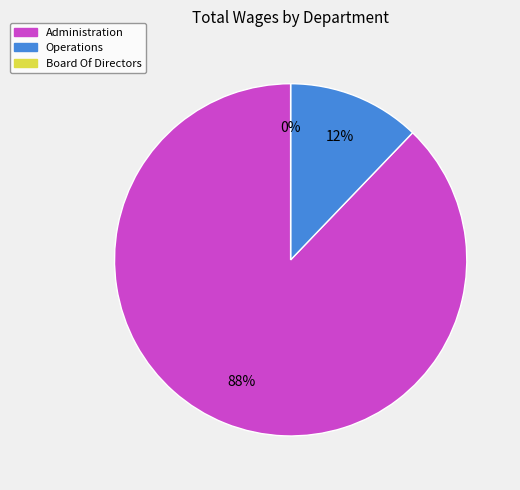

To the nearest percent, what percentage of the pie is Administration?

88%